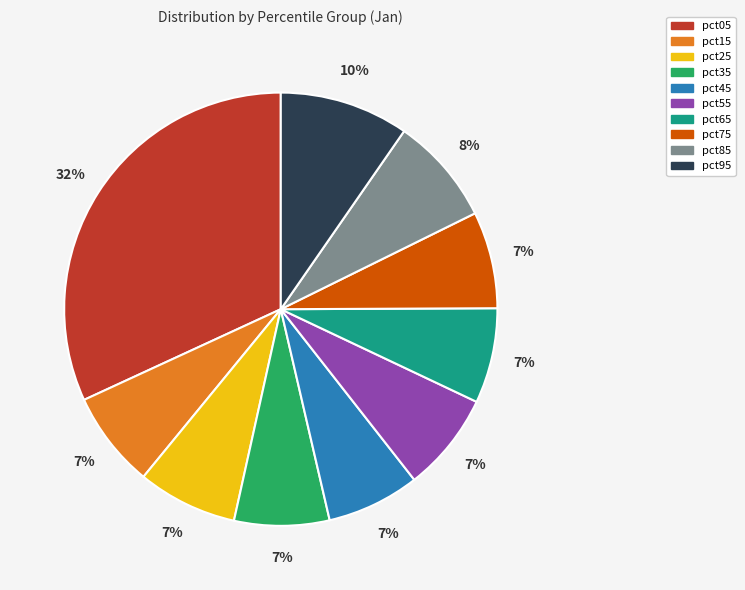

Does pct45 represent more than half of the total?

No